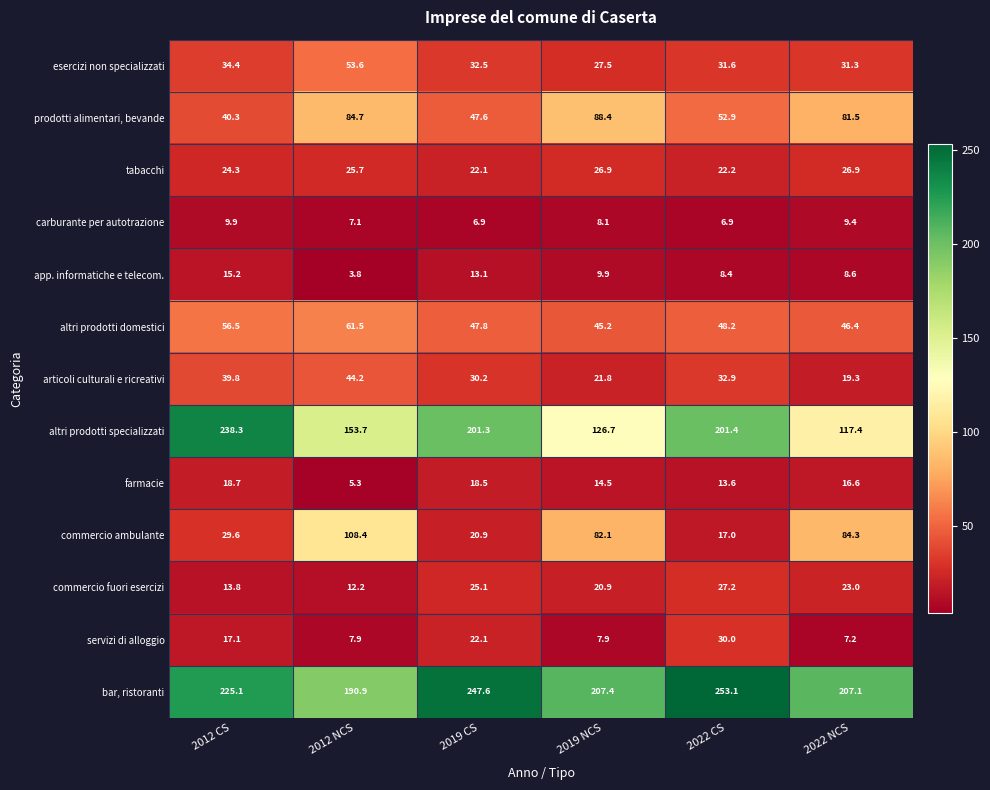

Between 2012 NCS and 2022 CS, which series saw the biggest shift?

commercio ambulante